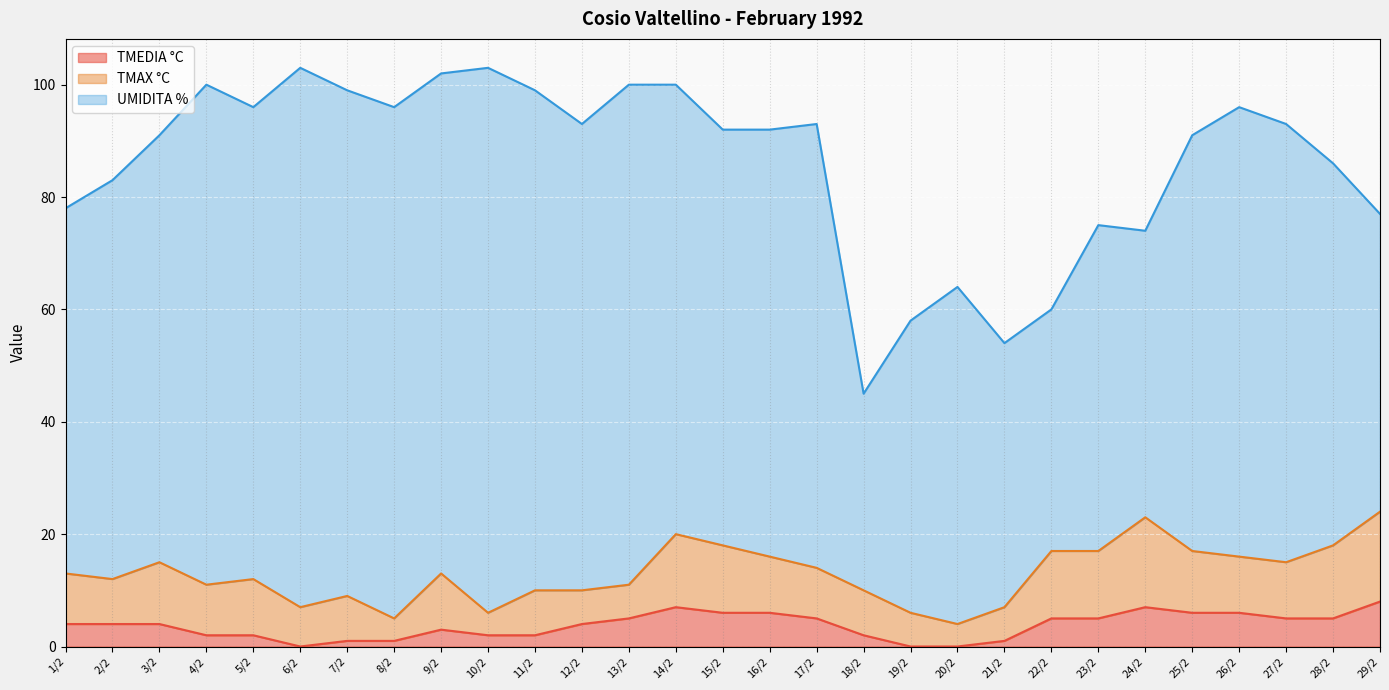

Where is TMEDIA °C nearest to the value 4?

1/2